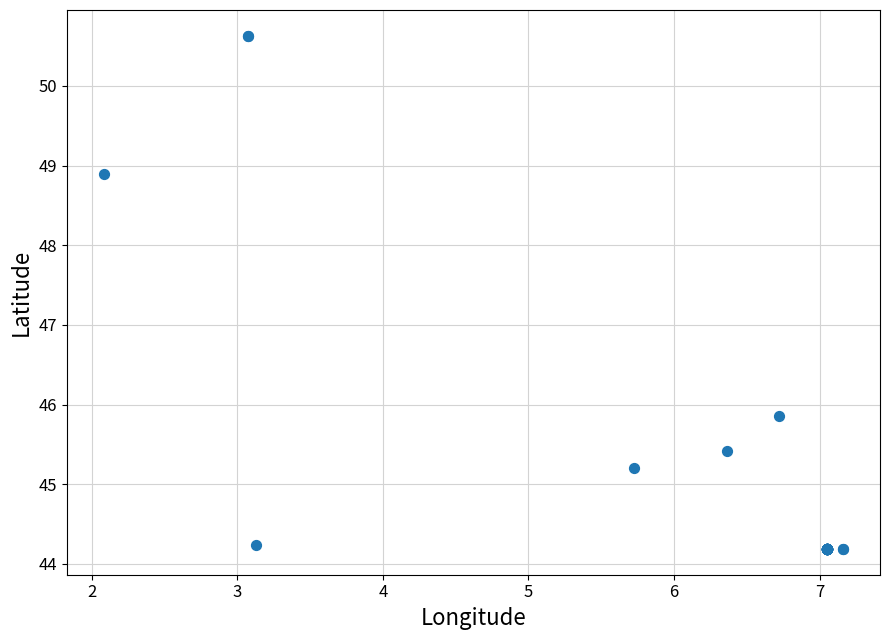

What Y value in the scatter plot is closest to 47?

45.9